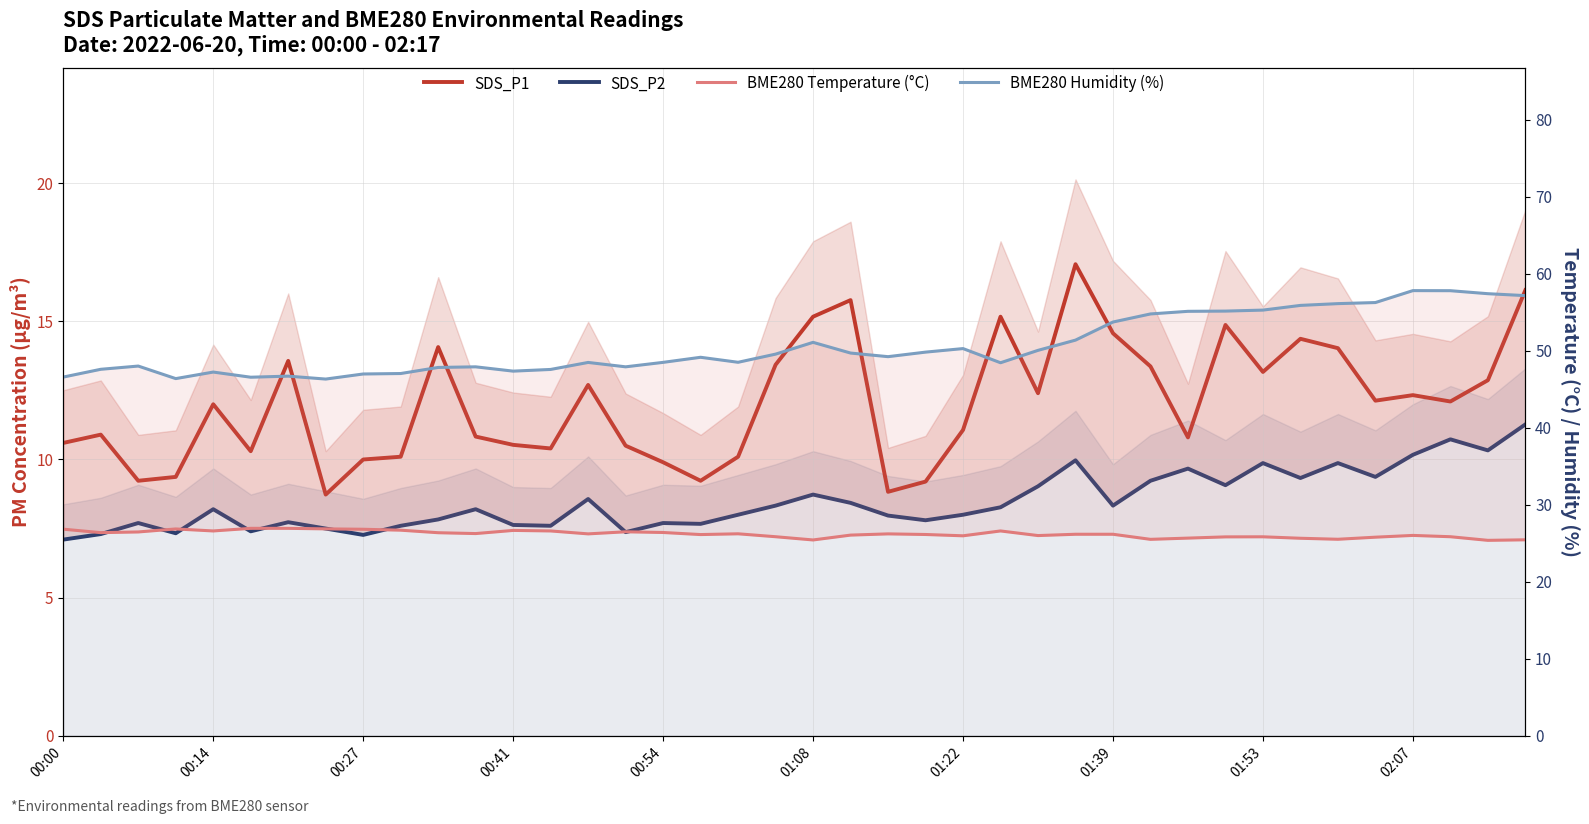

At which category does the chart reach its peak across all series?

02:07